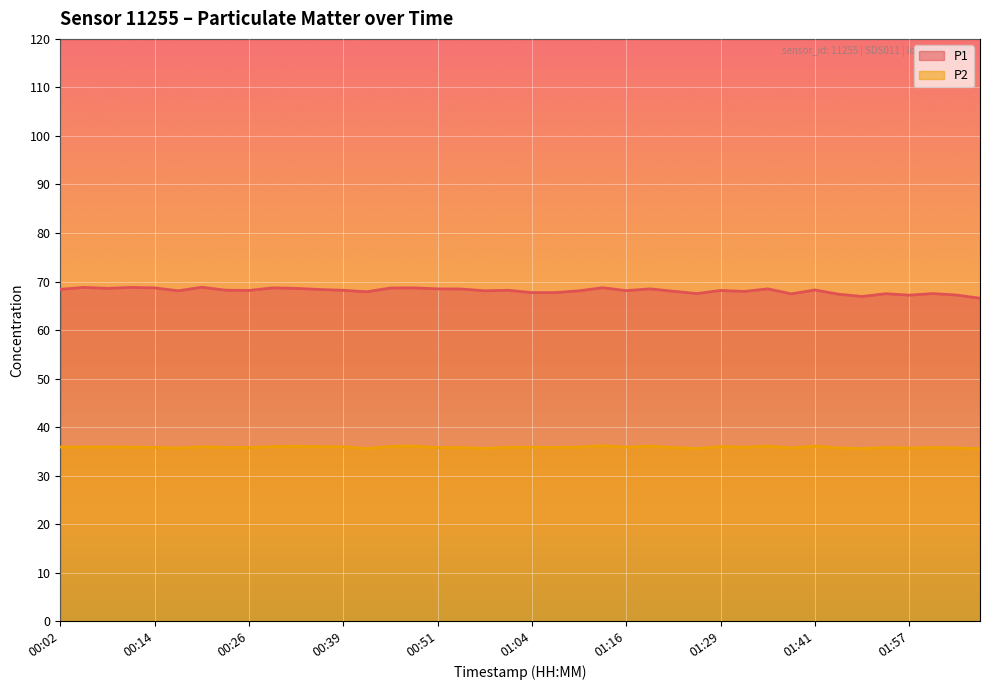

How many data points in P1 are less than 68?

13